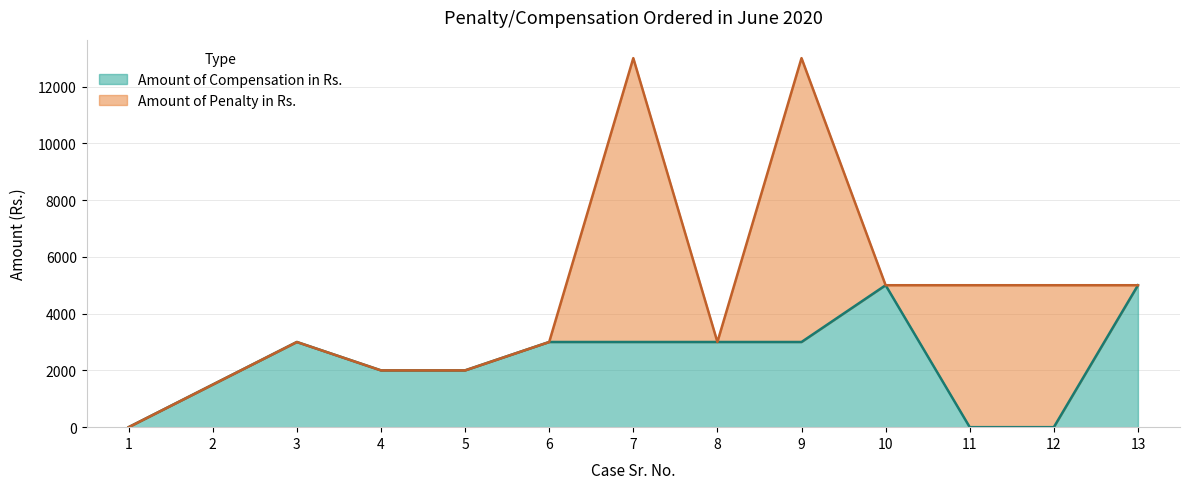

Which label corresponds to the largest value in the chart?

10